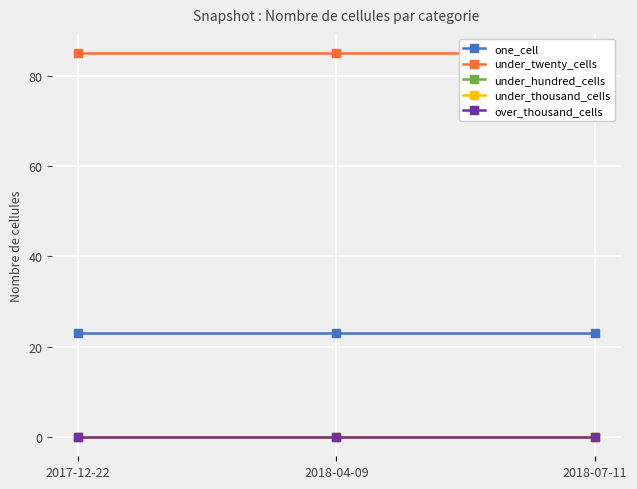

Rank the series by their maximum value, from lowest to highest.

under_hundred_cells, under_thousand_cells, over_thousand_cells, one_cell, under_twenty_cells